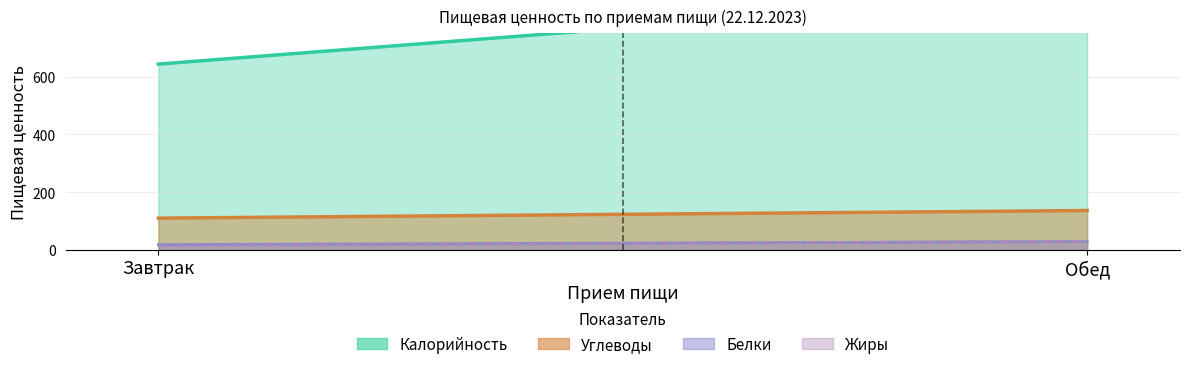

Between Завтрак and Обед, which is larger?

Обед